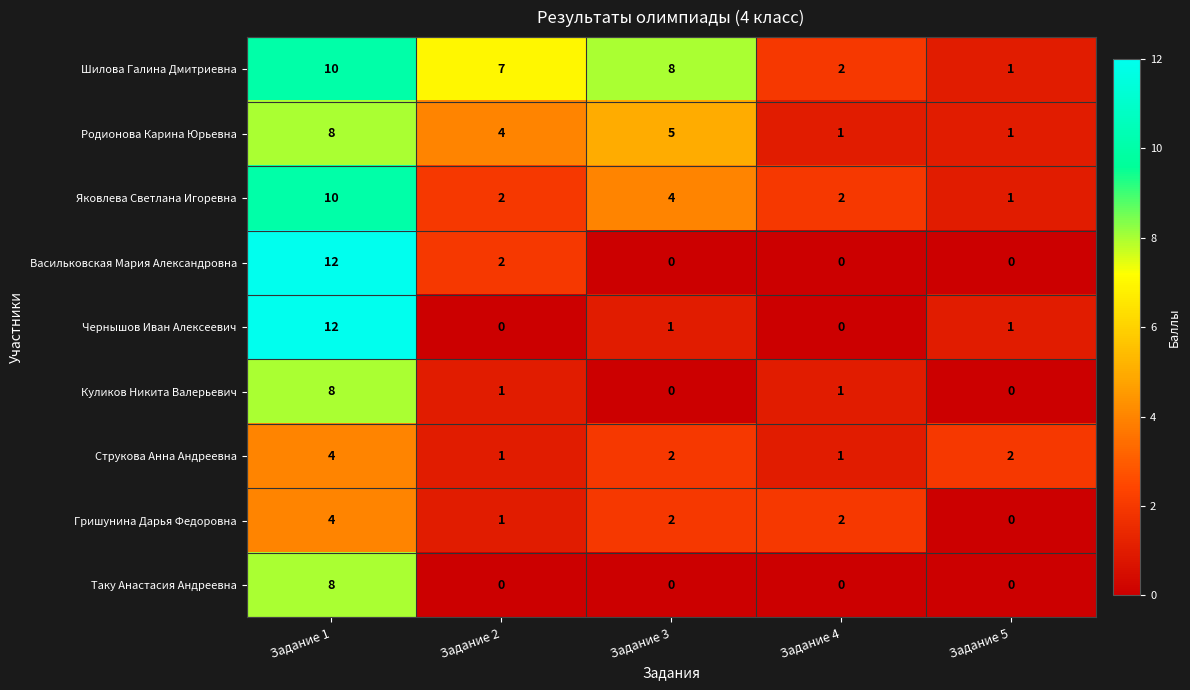

What is the difference between the highest and lowest values at Задание 3?

8